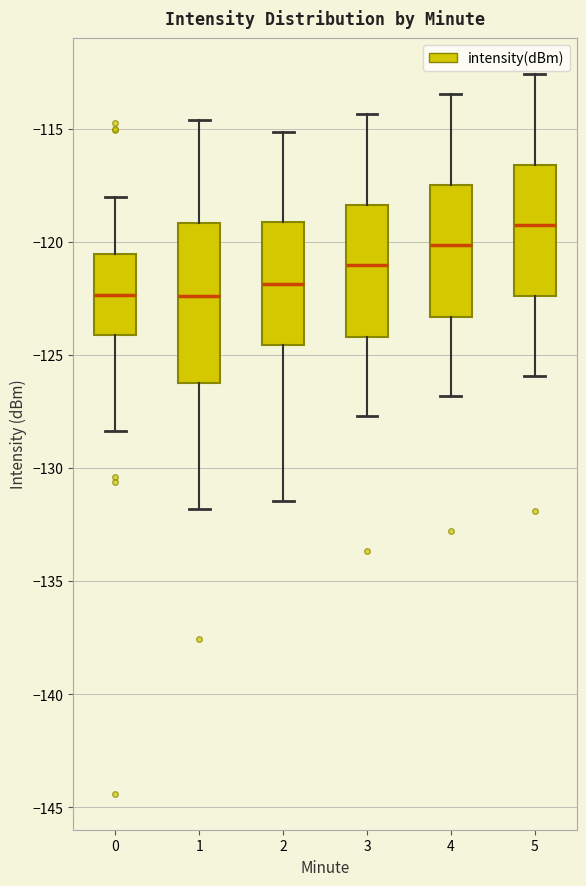

Reading left to right, transcribe this box plot: for each box, give where its median line is, the range the box spans, and where its two whiskers end, as read against the y-axis. The values are not printed on the chart, so give them approximately, as read against the axis.

0: median -122.5, box -124.0 to -120.5, whiskers -128.5 to -118.0
1: median -122.5, box -126.0 to -119.0, whiskers -132.0 to -114.5
2: median -122.0, box -124.5 to -119.0, whiskers -131.5 to -115.0
3: median -121.0, box -124.0 to -118.5, whiskers -127.5 to -114.5
4: median -120.0, box -123.5 to -117.5, whiskers -127.0 to -113.5
5: median -119.0, box -122.5 to -116.5, whiskers -126.0 to -112.5